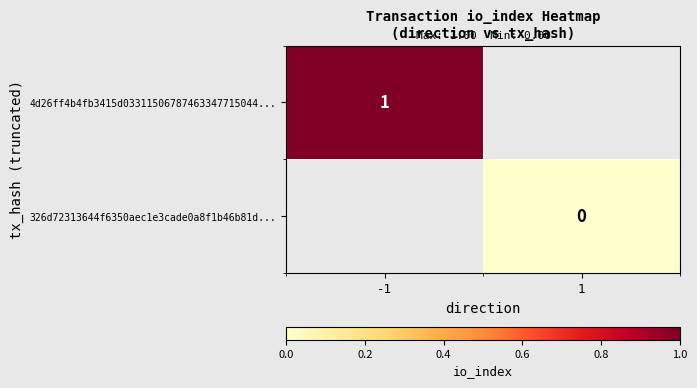

True or false: 4d26ff4b4fb3415d03311506787463347715044... has a value of 2 at -1.

False